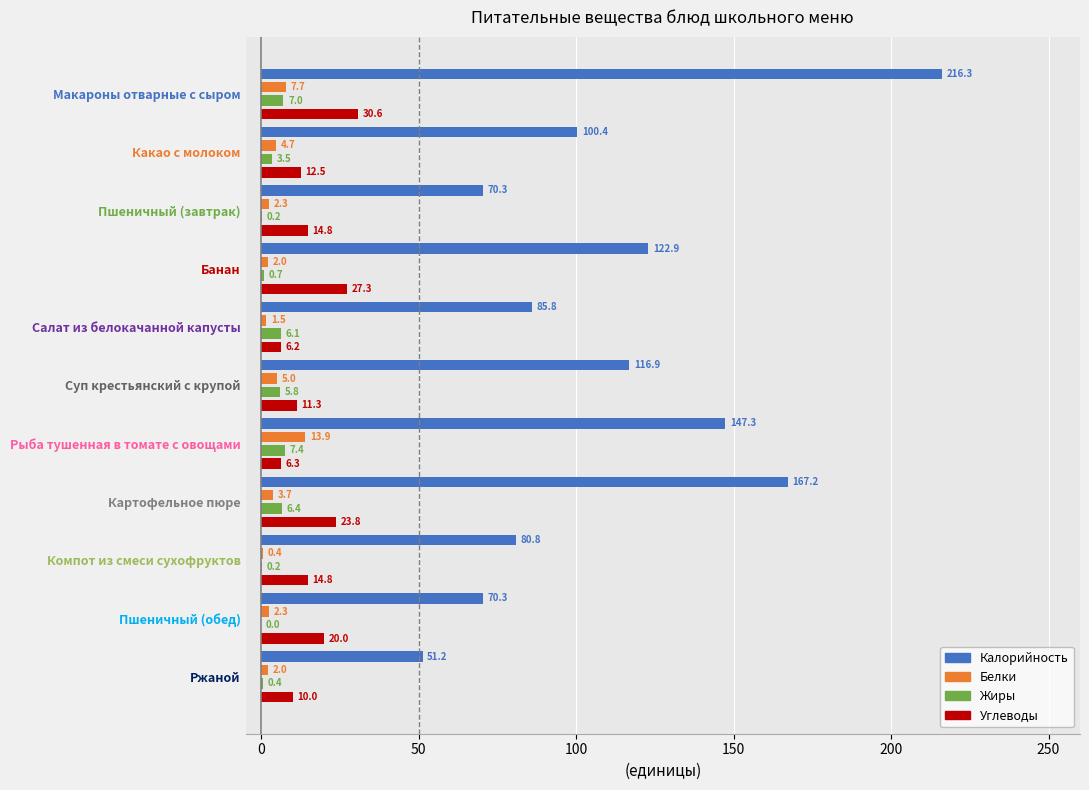

At which category is the sum across all series the highest?

Макароны отварные с сыром